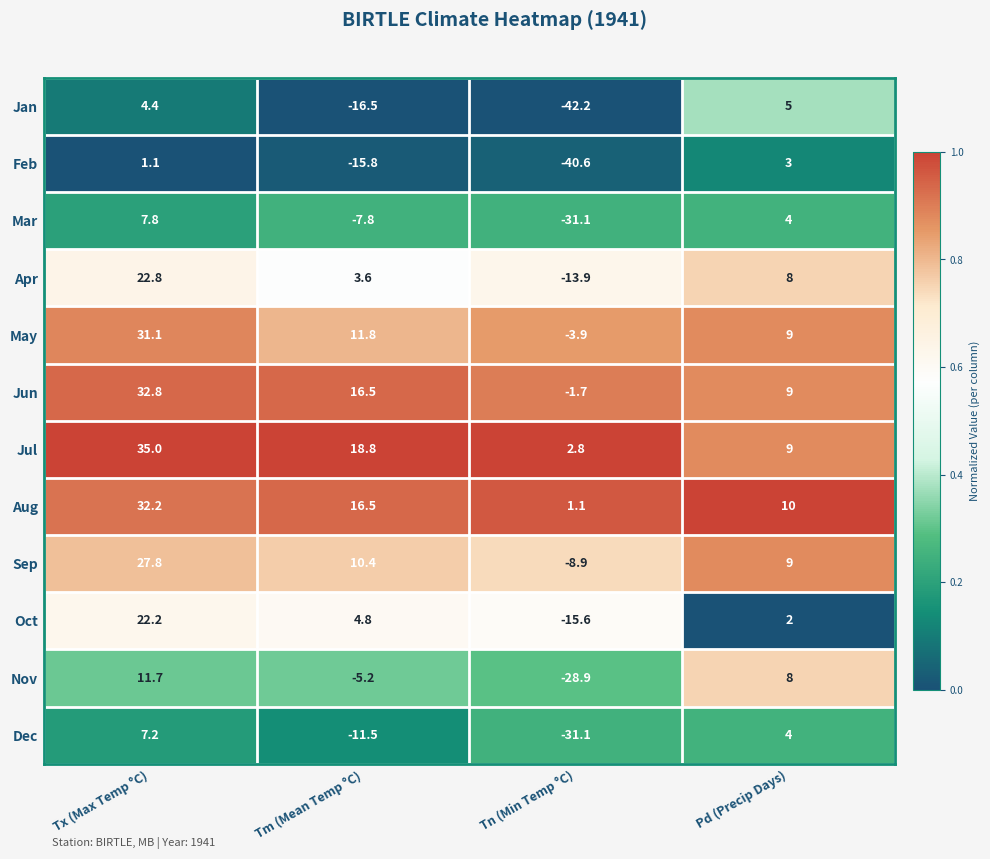

Which category has the lowest value across all series?

Tn (Min Temp °C)